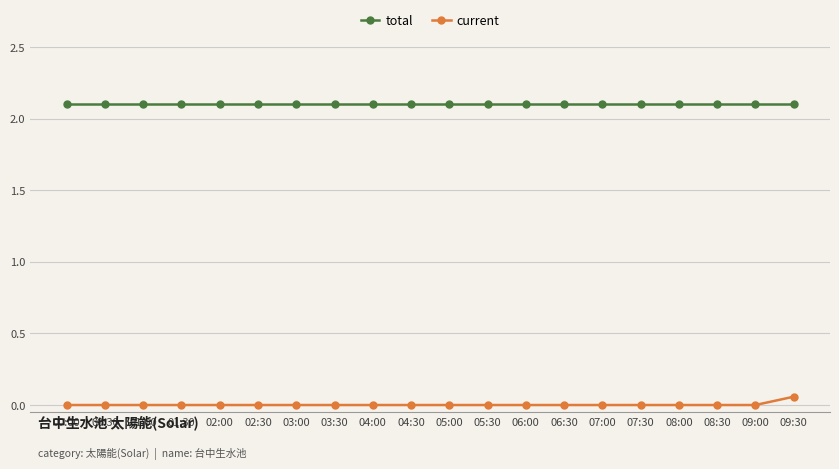

What is the highest value of the total series?

2.1